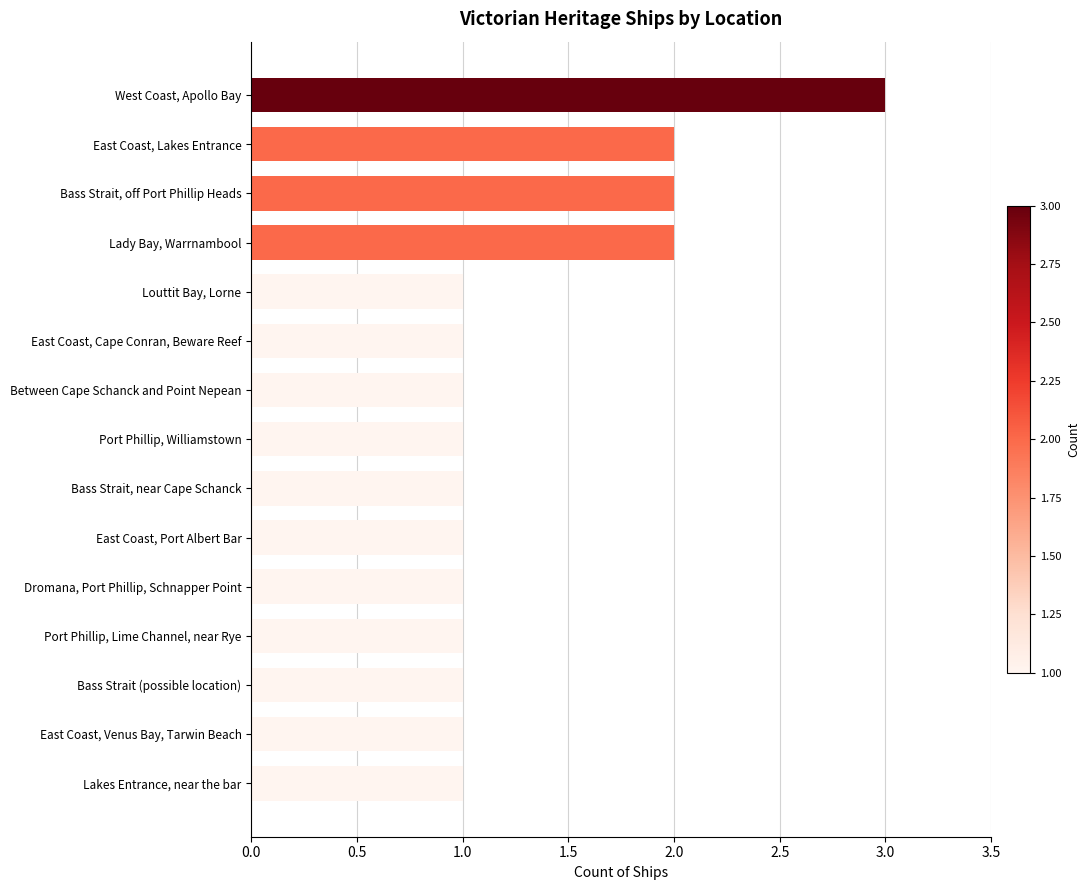

True or false: the data shows 2 at East Coast, Cape Conran, Beware Reef.

False